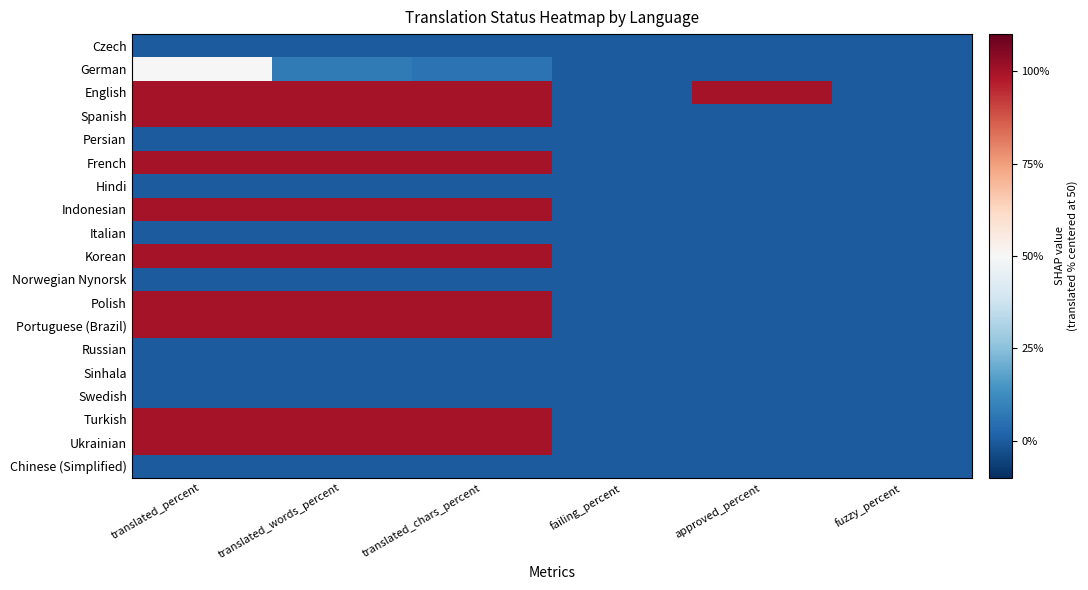

What is the maximum value shown in the chart?

50.0